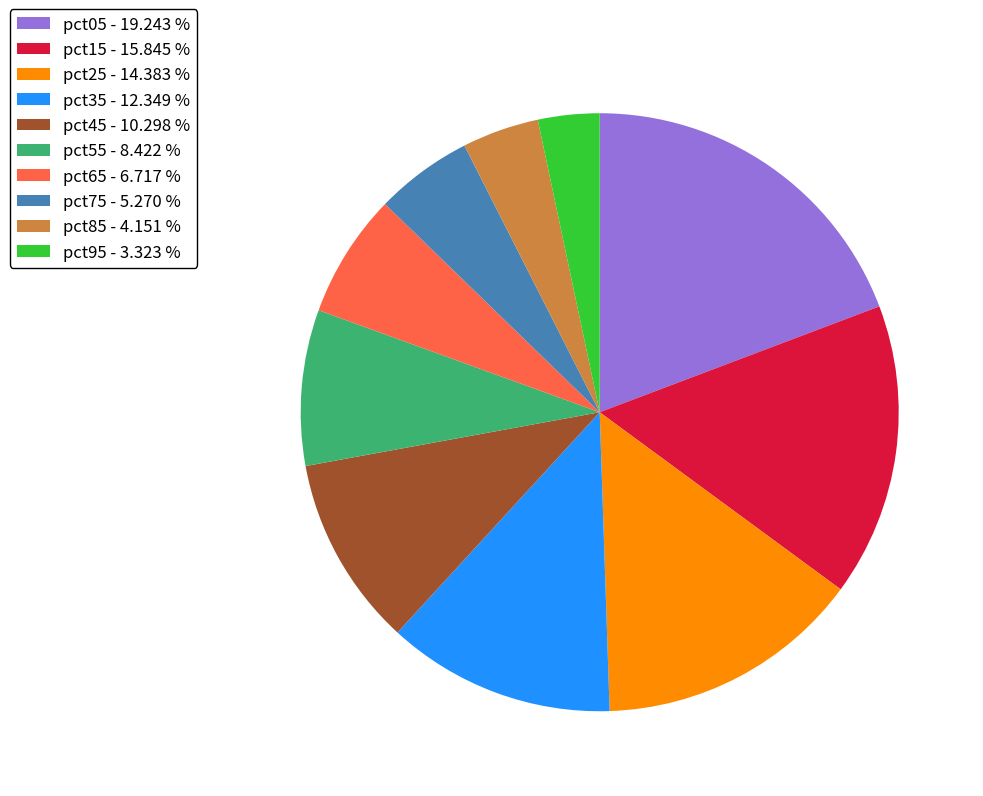

Do pct95 - 3.323 % and pct55 - 8.422 % together represent more than half of the pie?

No